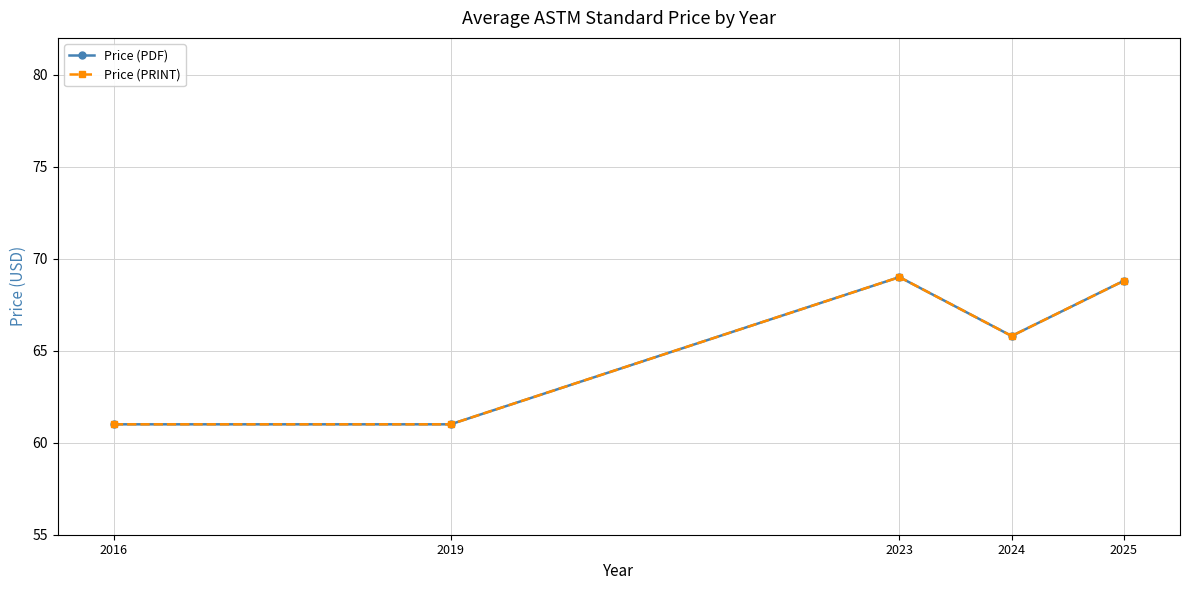

What is the difference between the maximum and minimum values in the Price (PDF) series?

8.0